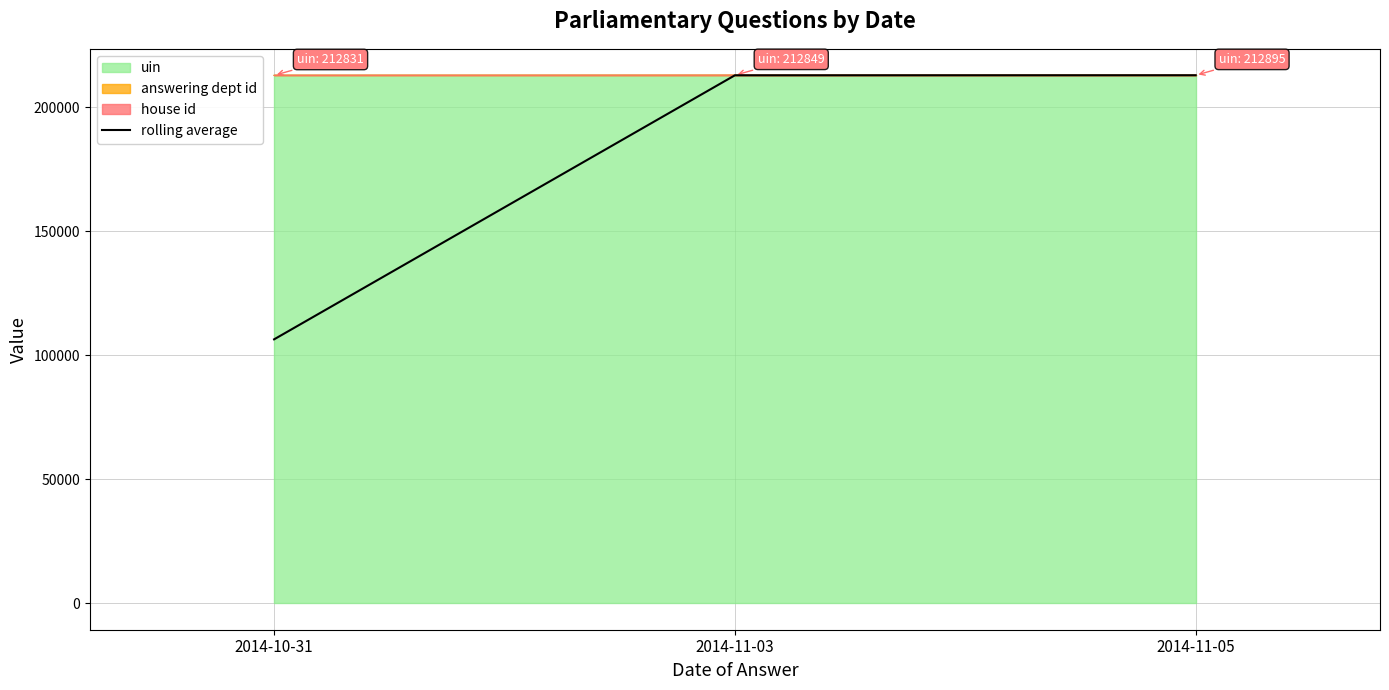

Which category has the highest value across all series?

2014-11-05